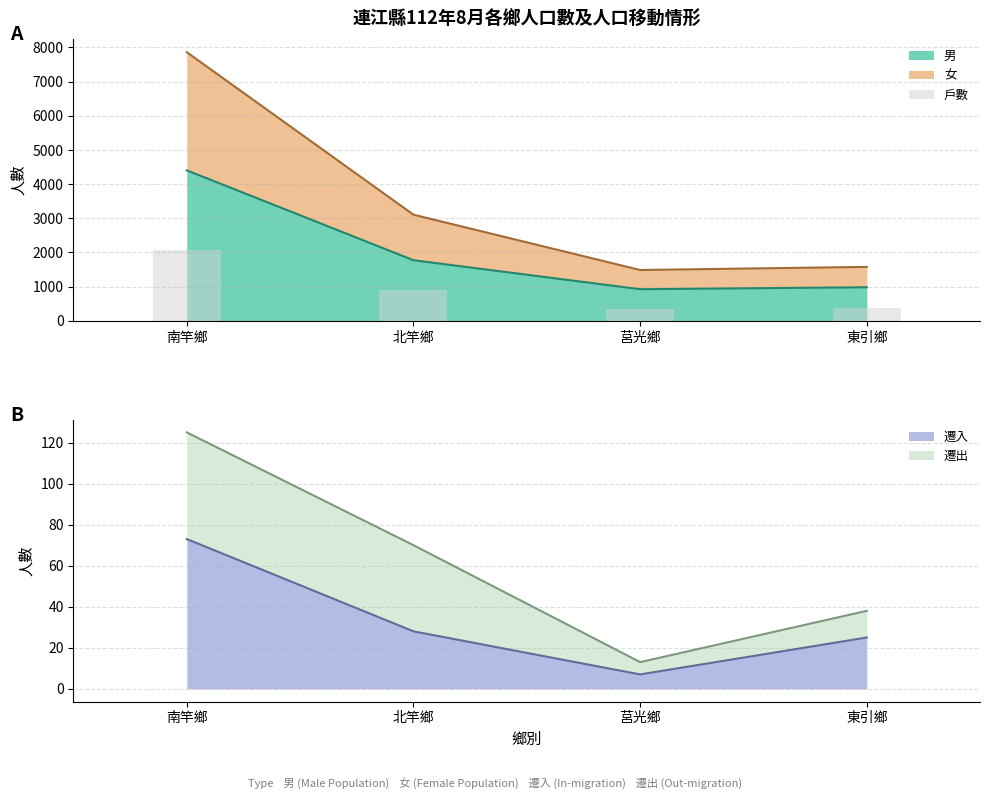

What is the lowest value of the 男 series?

925